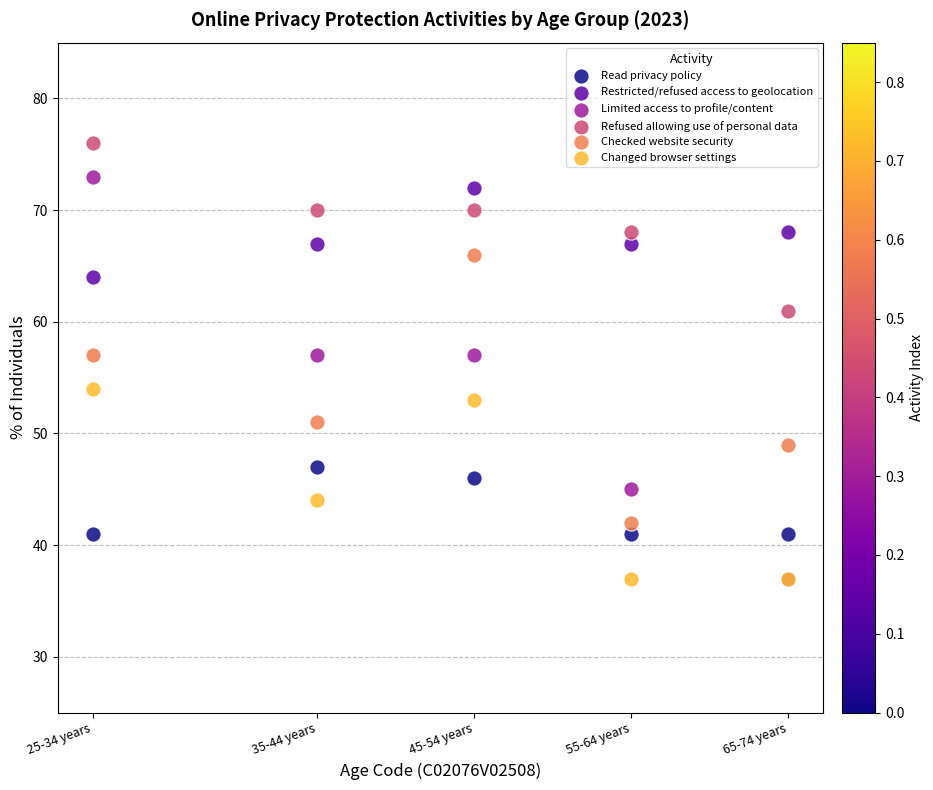

Which series has the largest Y range (max minus min)?

Limited access to profile/content